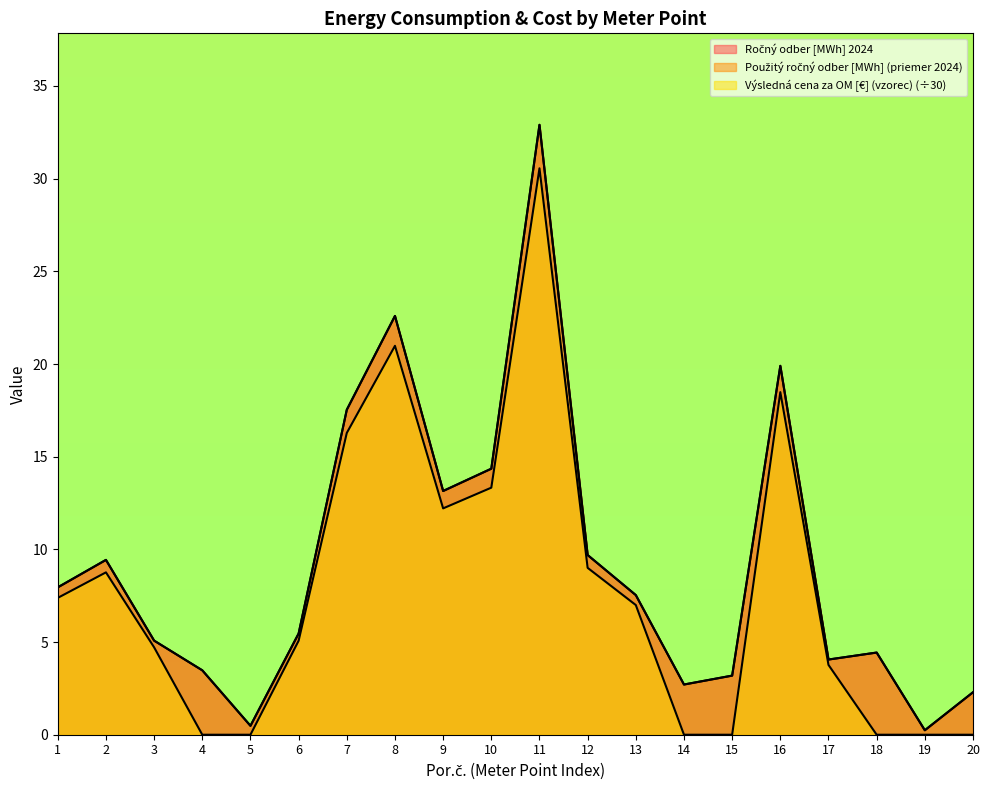

At which label does Výsledná cena za OM [€] (vzorec) reach its peak?

11